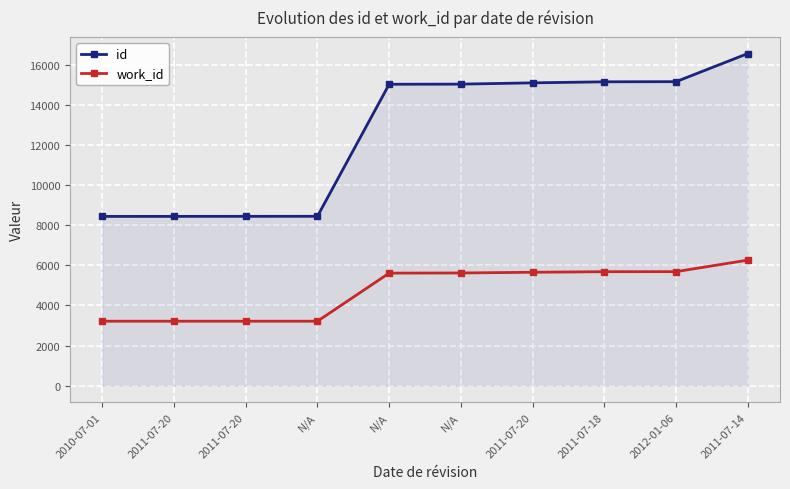

What are all the series names shown in the legend?

id, work_id